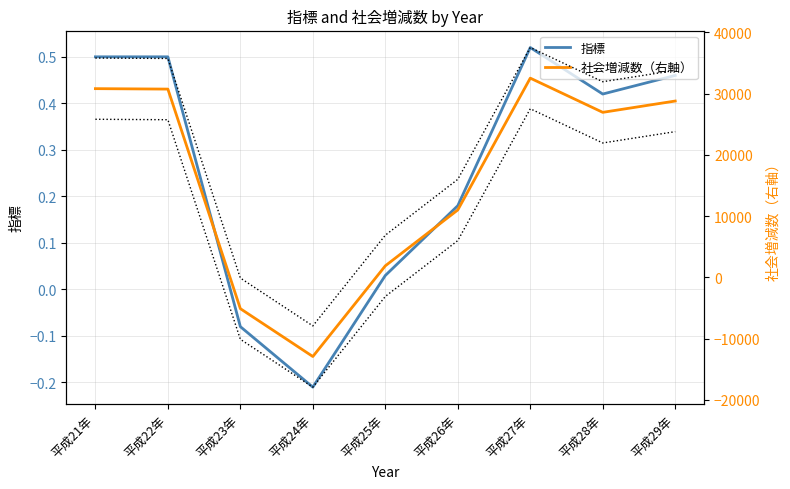

What is the sum of the 社会増減数（右軸） values at 平成28年 and 平成27年?

59444.0